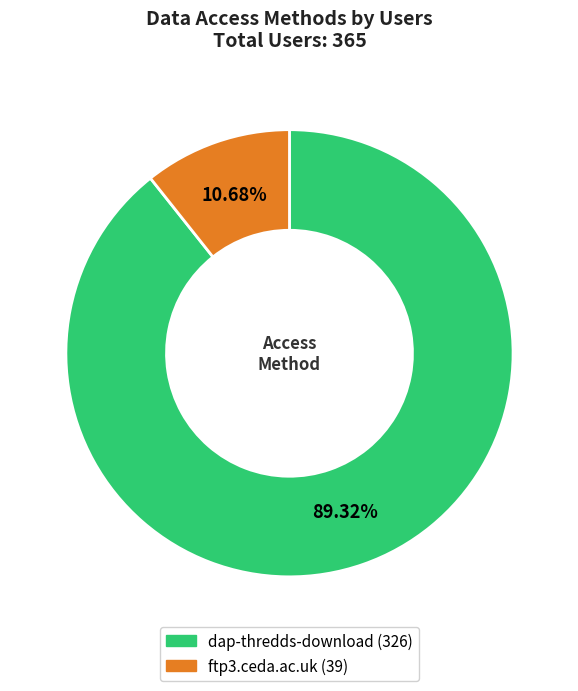

How many slices are in this pie chart?

2